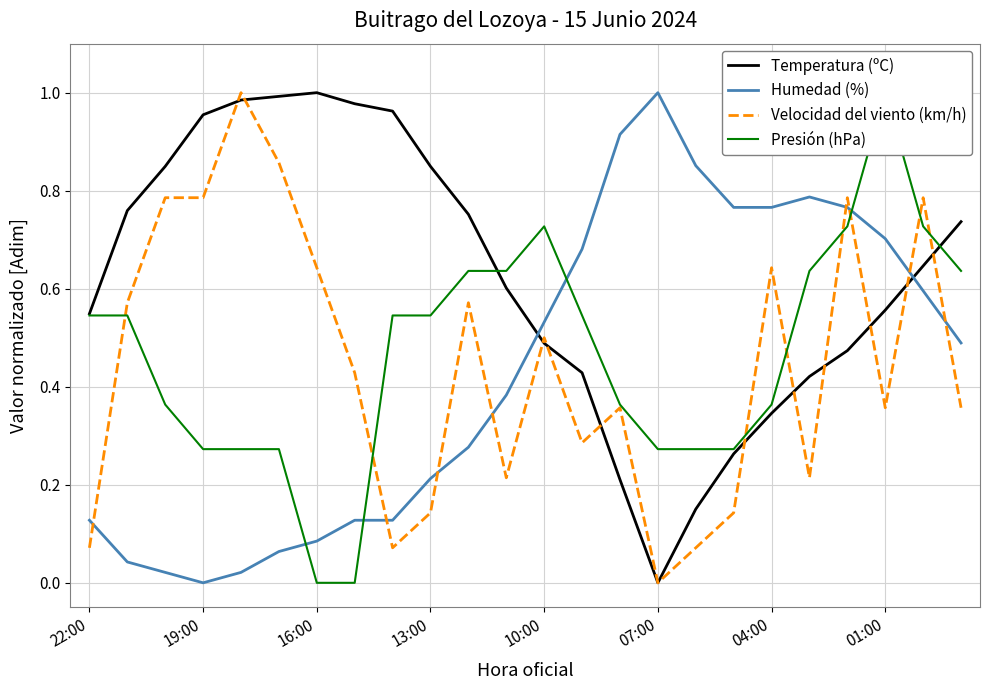

After their last crossing, which series has the higher values: Humedad (%) or Presión (hPa)?

Presión (hPa)